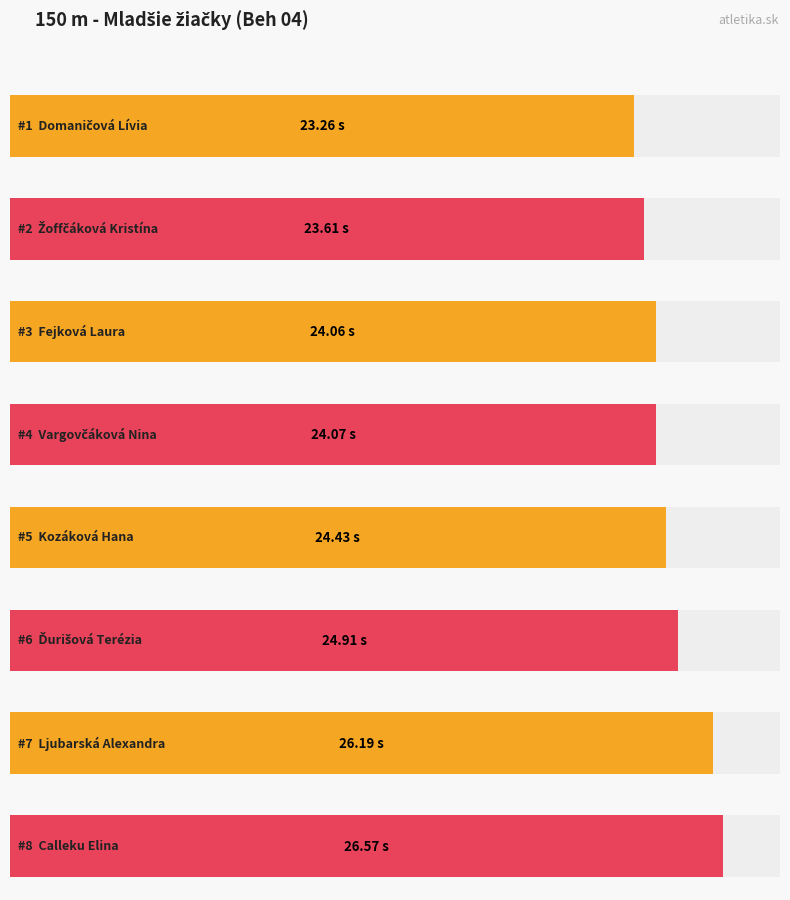

What position from the right is Ďurišová Terézia?

3